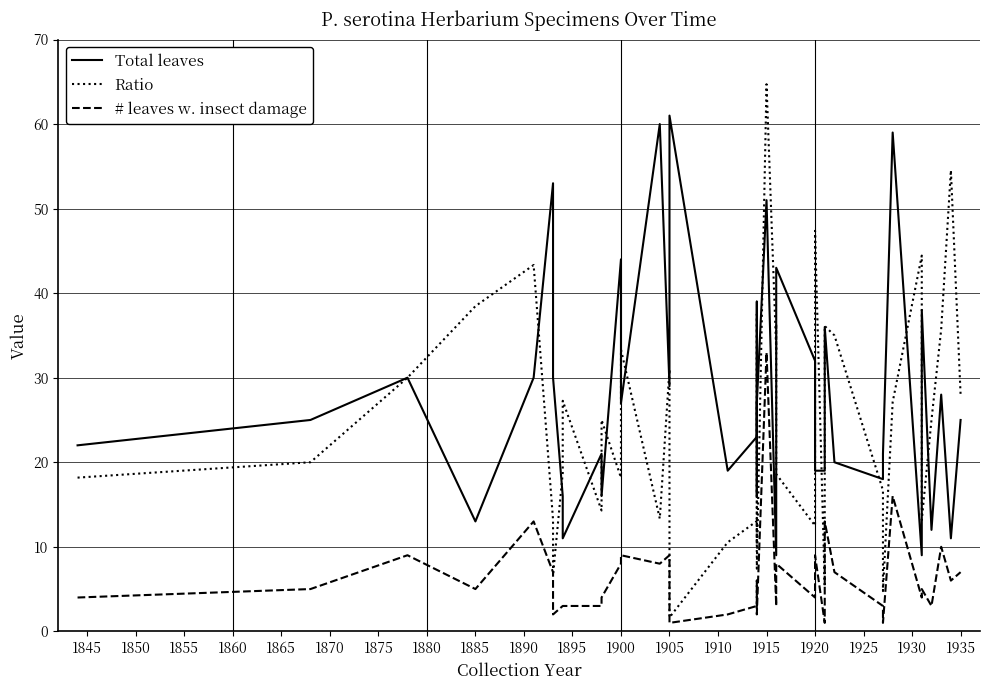

True or false: # leaves w. insect damage has more than 1 points higher than both neighbors.

True